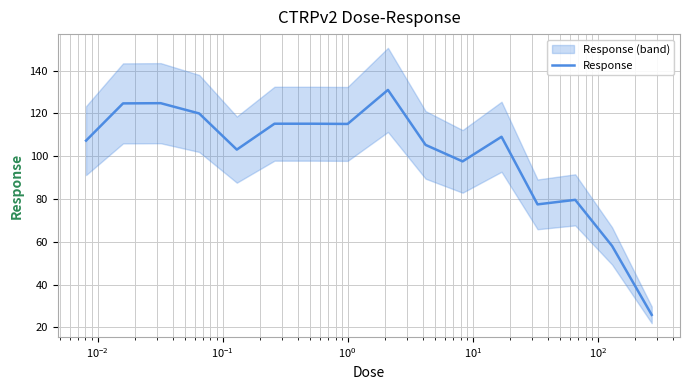

Is this an area chart (filled region under the line)?

No